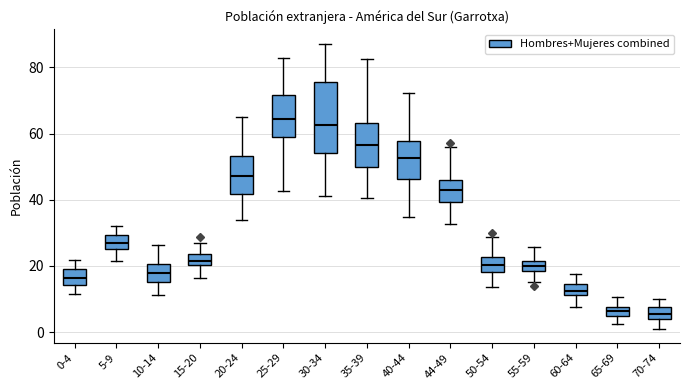

Where does the median line of the box for 65-69 sit on the y-axis? The values are not printed on the chart, so give them approximately, as read against the axis.

6